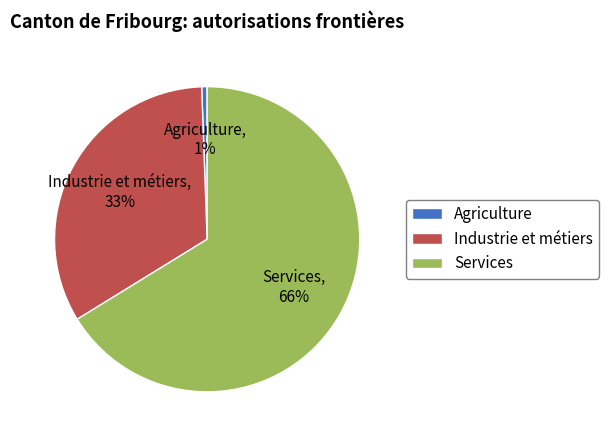

Which has a higher value, Industrie et métiers or Services?

Services